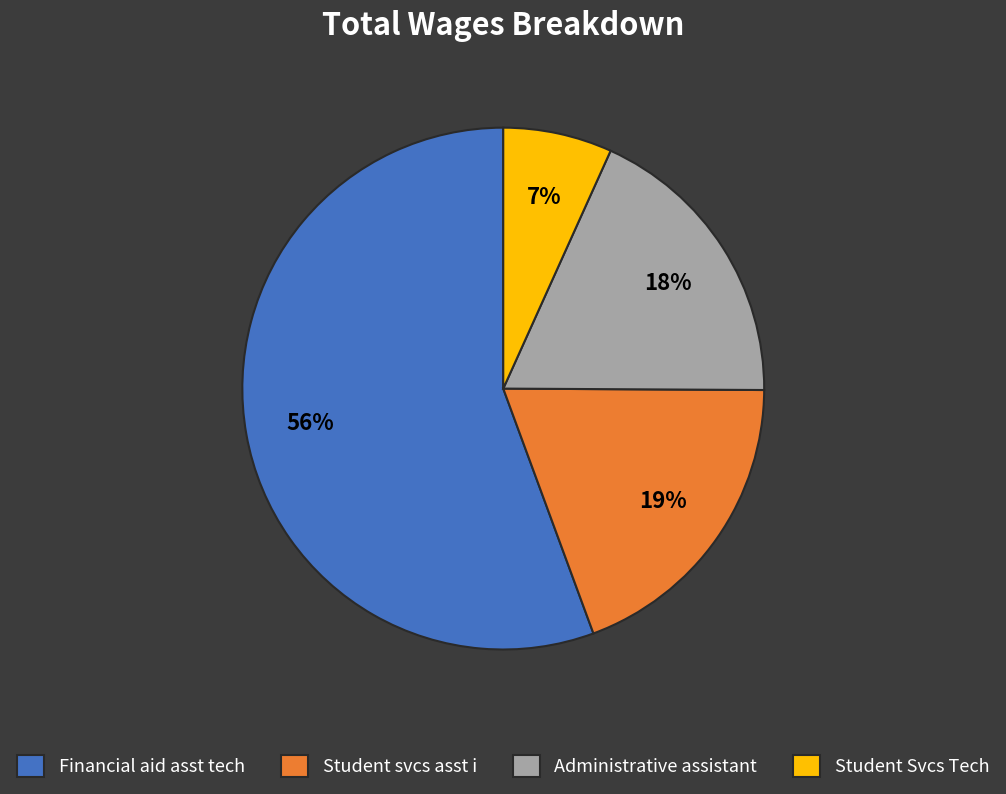

Rank the categories by value from highest to lowest.

Financial aid asst tech, Student svcs asst i, Administrative assistant, Student Svcs Tech